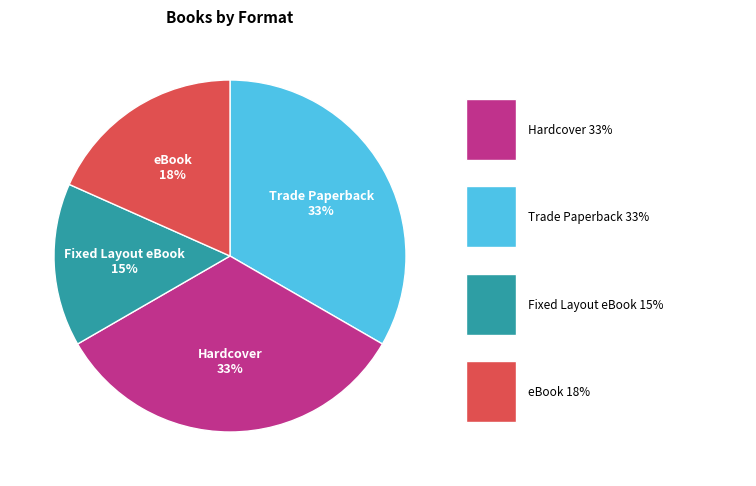

To the nearest percent, what is the average slice percentage?

25%